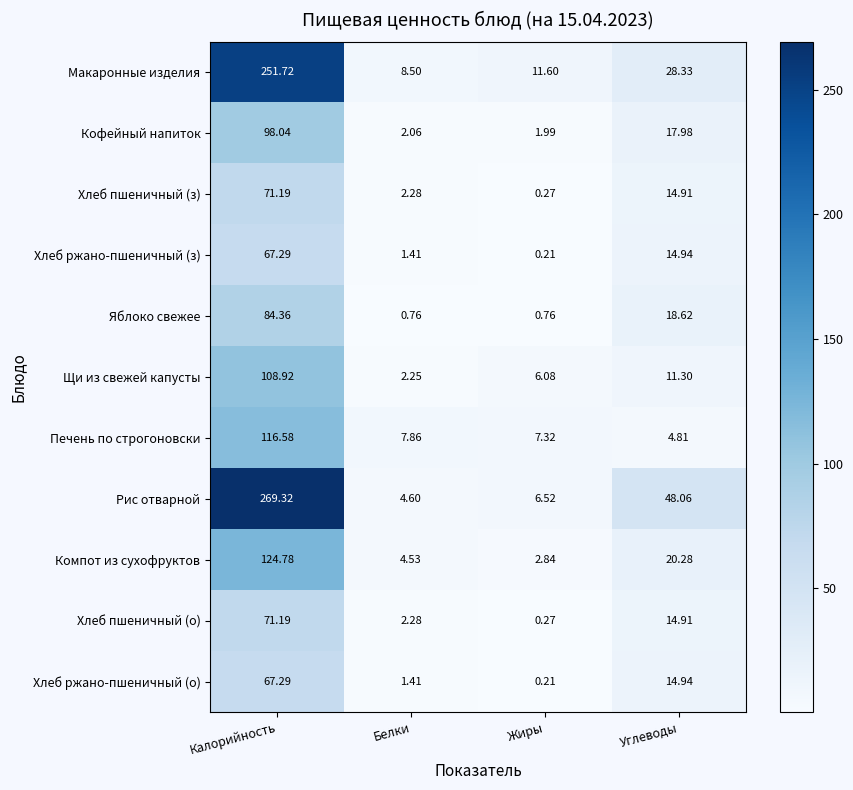

Which series has the largest range (max minus min)?

Рис отварной